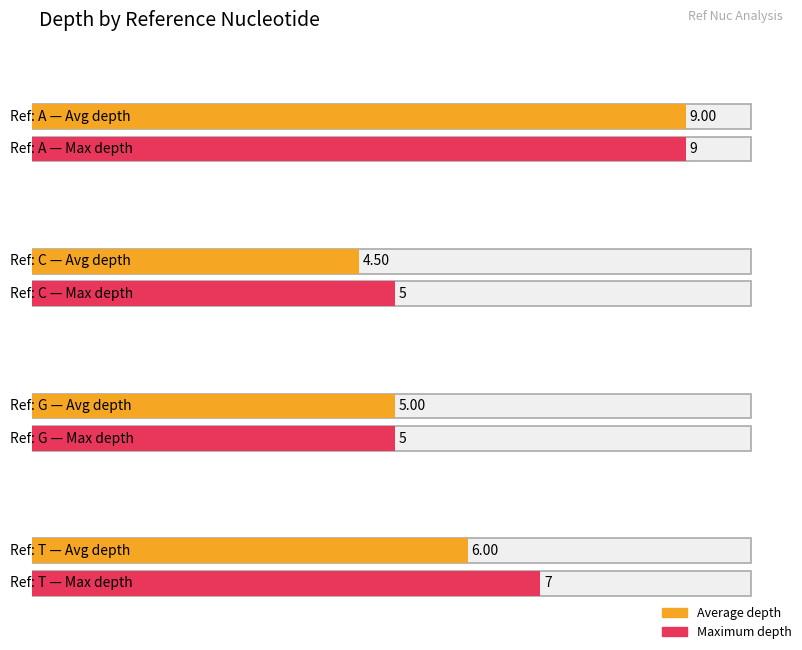

Are the bars grouped side by side (vs. stacked)?

Yes